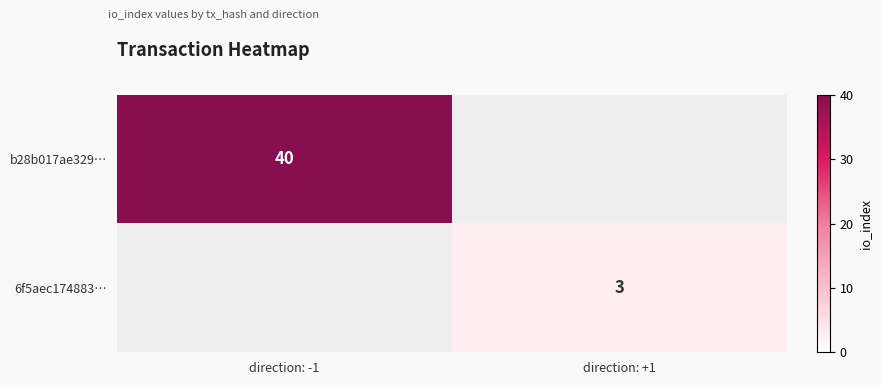

How many series are shown in this chart?

2